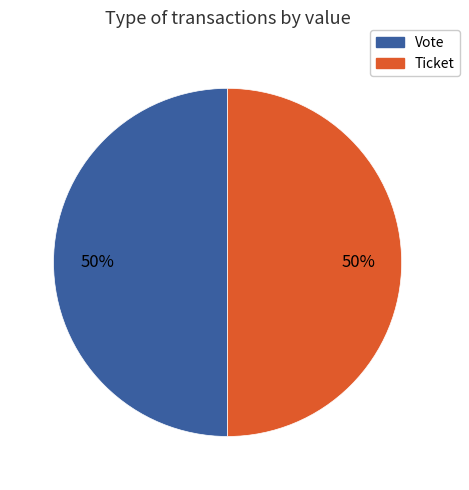

To the nearest percent, what is the average slice percentage?

50%